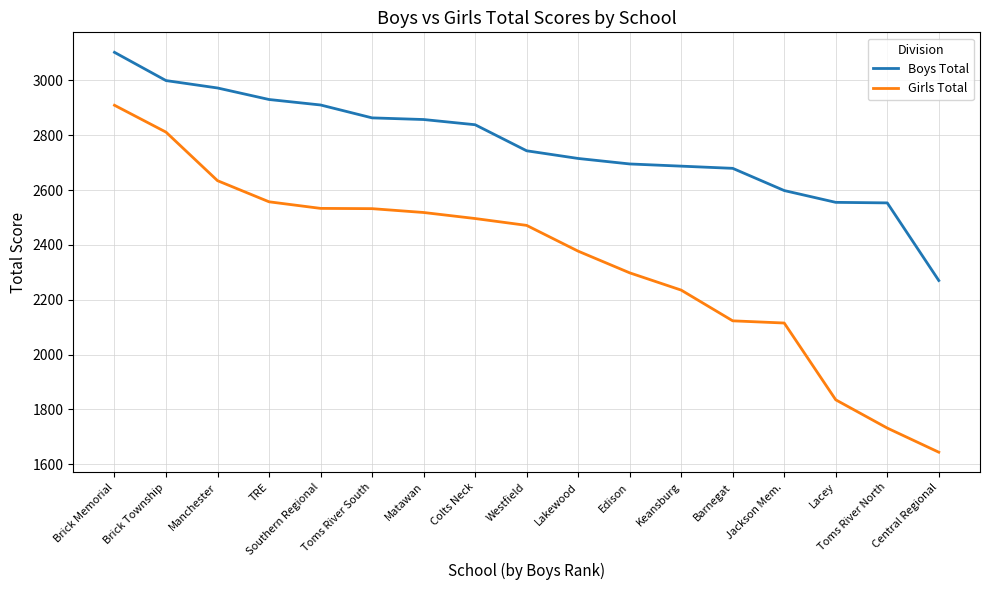

At which category does the chart reach its minimum across all series?

Central Regional